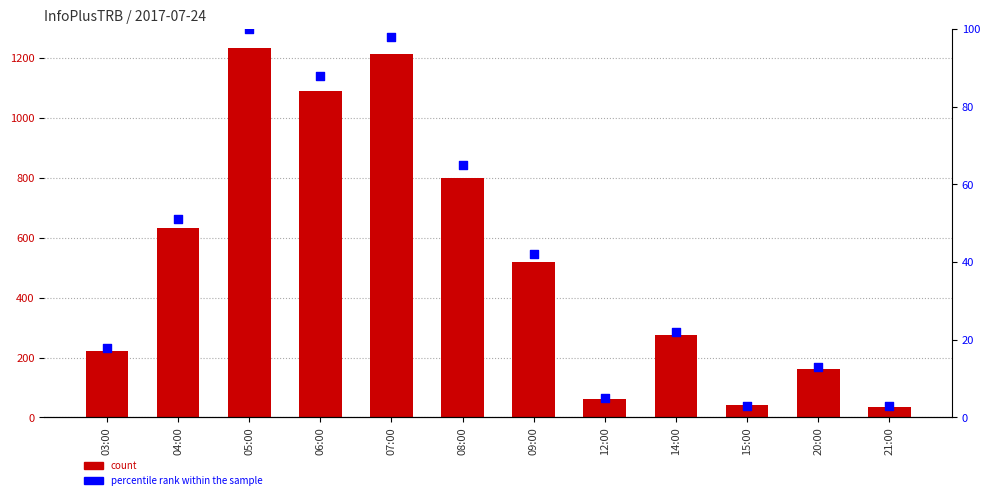

At which category is the sum across all series the highest?

05:00